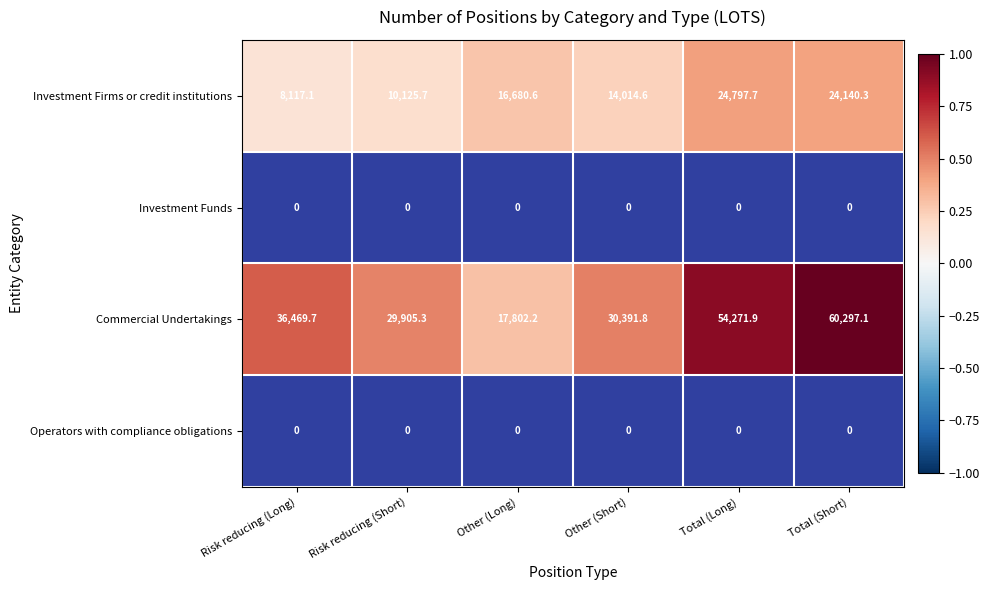

What is the minimum value for Commercial Undertakings?

17802.2